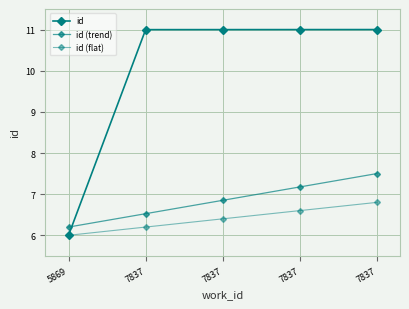

Which category has the lowest value across all series?

5869